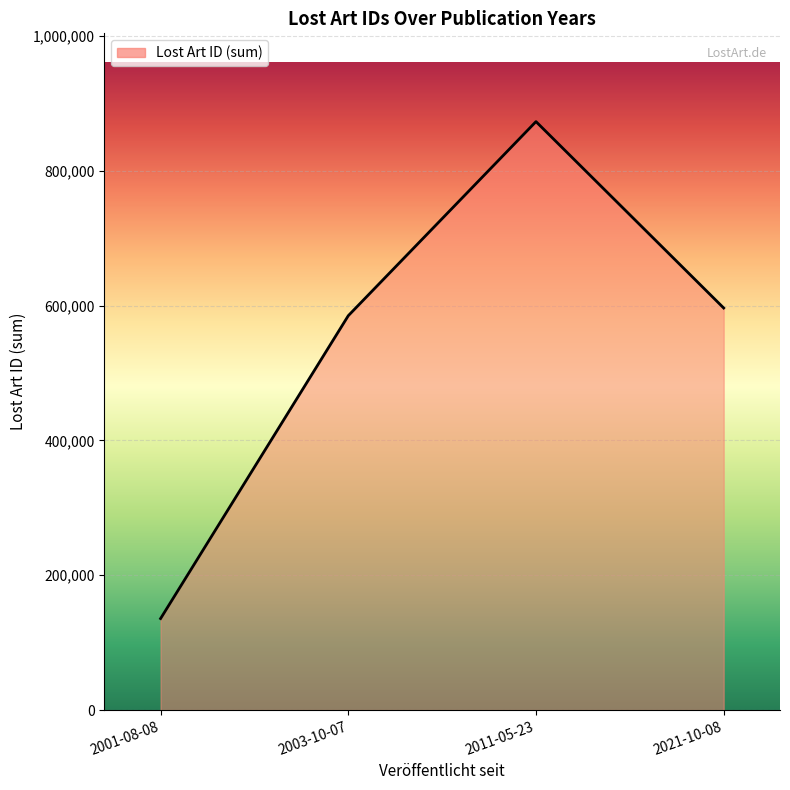

At which category does the data reach its first local peak?

2011-05-23